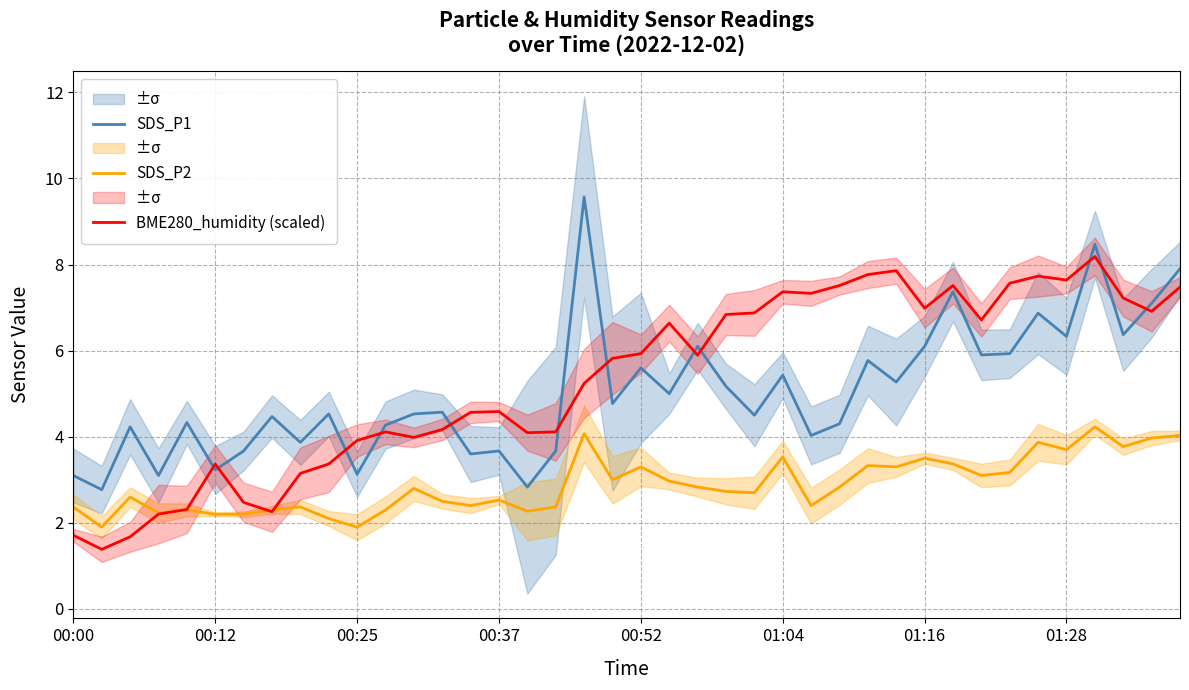

True or false: SDS_P1 has a value of 4.4 at 00:25.

False